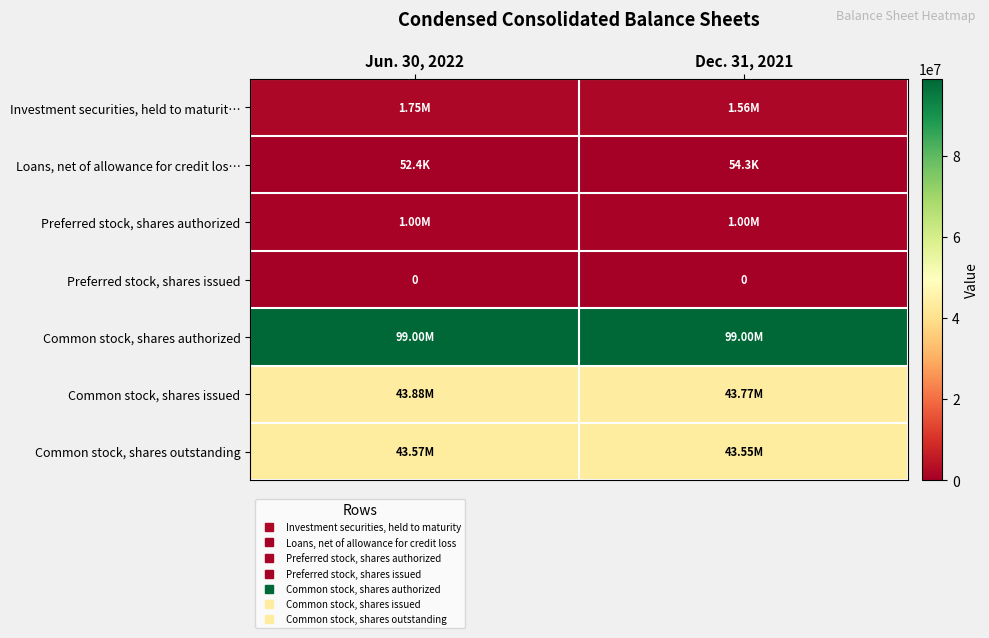

Rank the series by their maximum value, from highest to lowest.

Common stock, shares authorized, Common stock, shares issued, Common stock, shares outstanding, Investment securities, held to maturit…, Preferred stock, shares authorized, Loans, net of allowance for credit los…, Preferred stock, shares issued